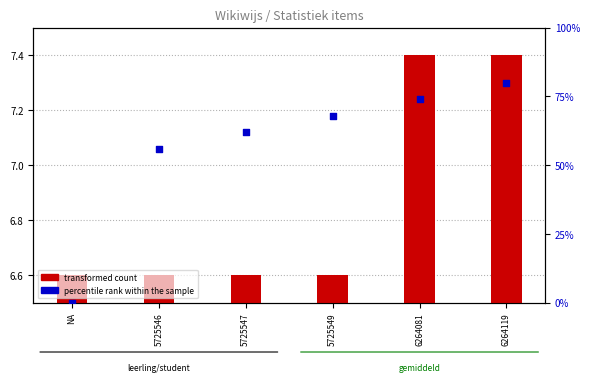

Which series has the largest total across all categories?

percentile rank within the sample